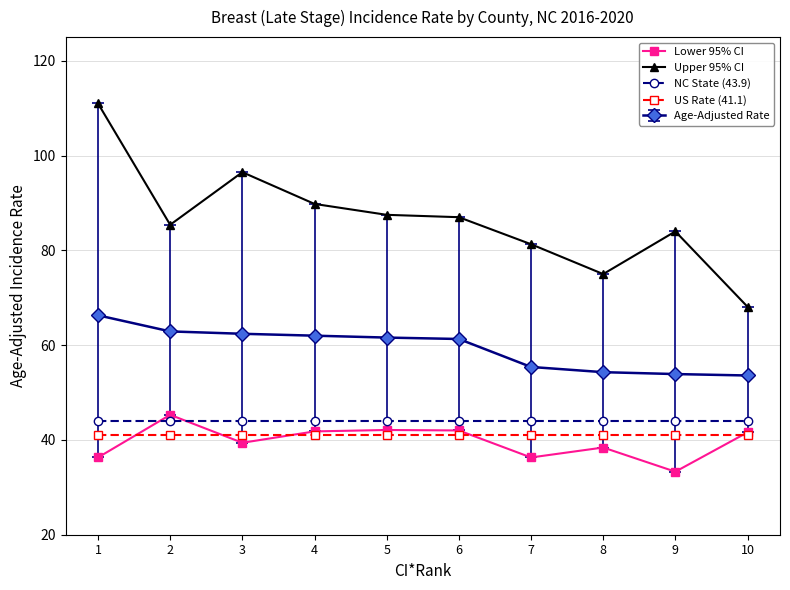

Where do Lower 95% CI and US Rate (41.1) first cross each other?

1 and 2